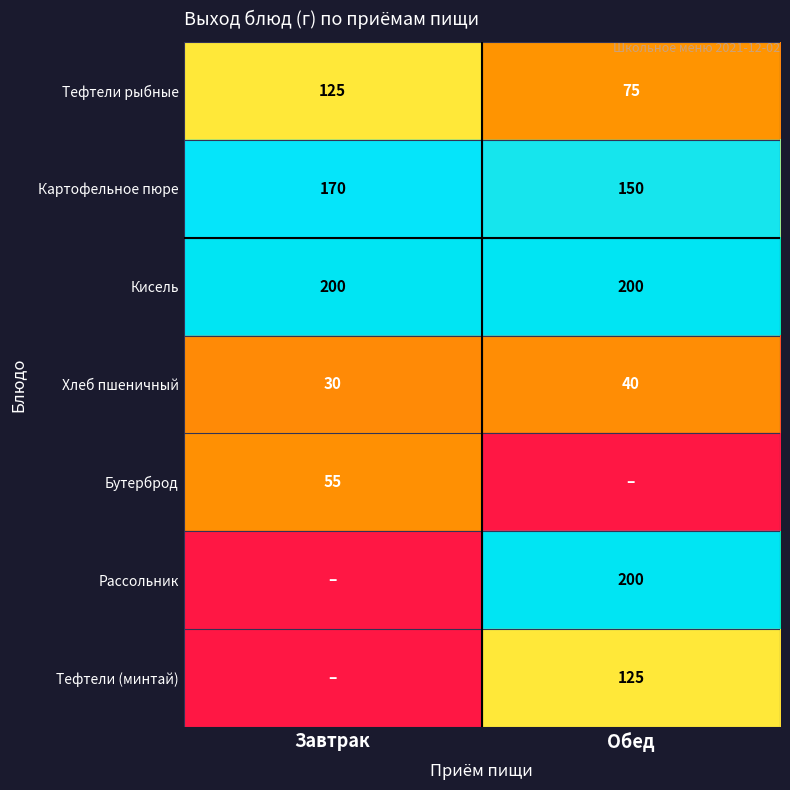

What is the approximate value of Тефтели рыбные at Завтрак?

125